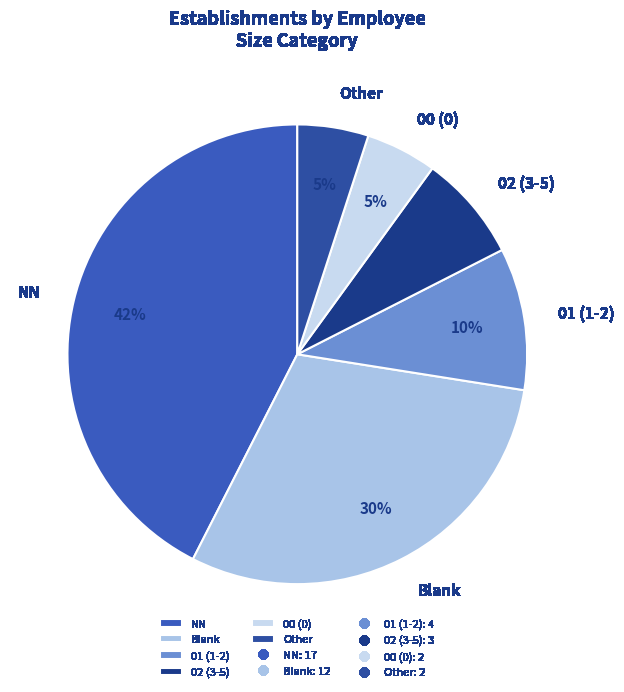

Is there a majority slice in this chart?

No